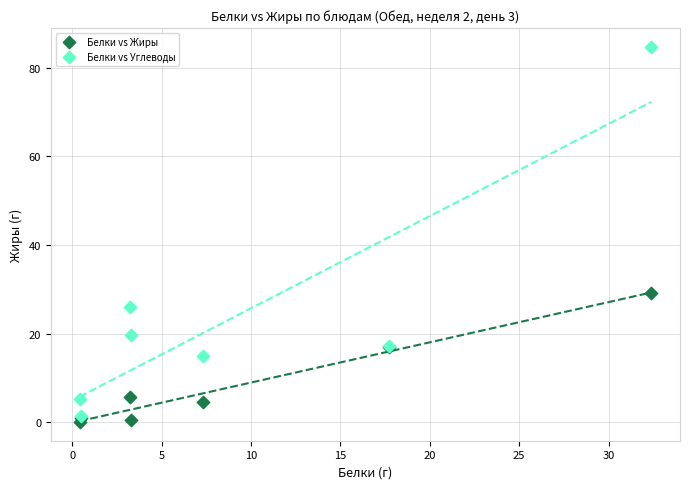

Which series contains the lowest Y value?

Белки vs Жиры